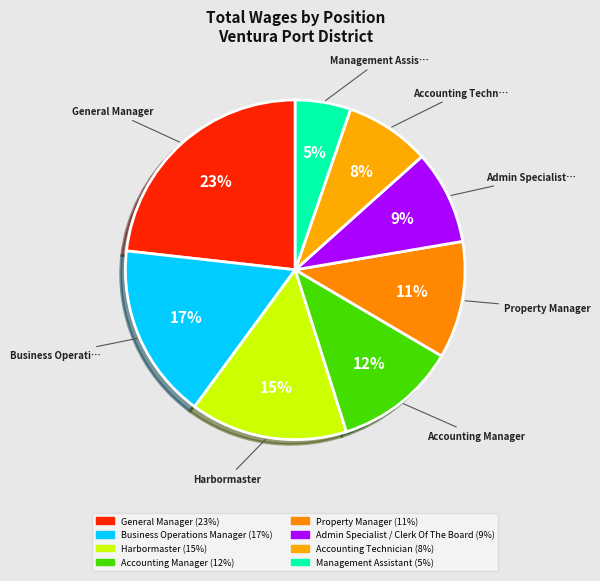

How many slices are in this pie chart?

8